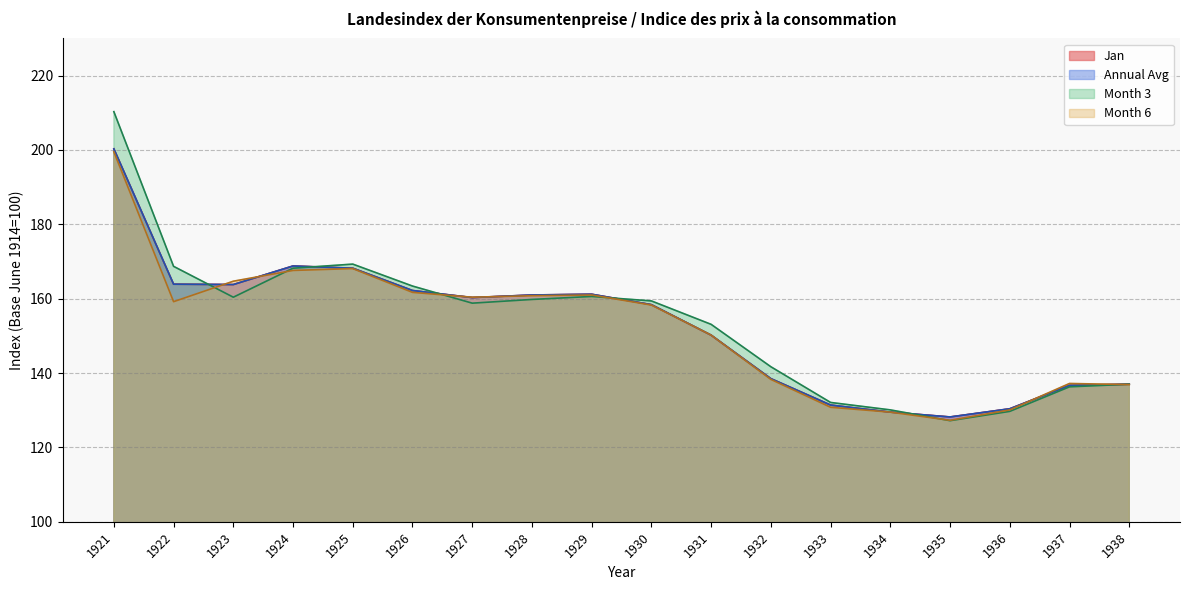

True or false: Jan and Annual Avg cross at least once.

False